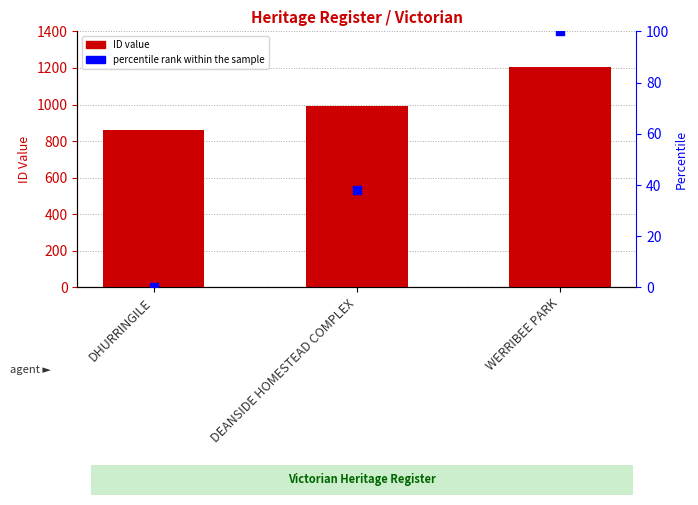

Which series has the widest spread of Y values?

ID